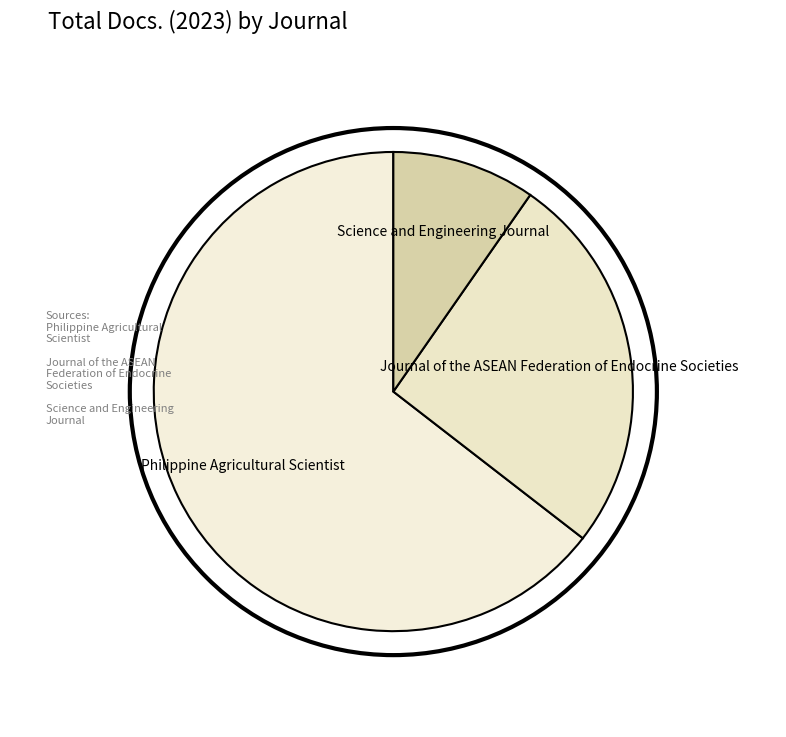

Is the sum of Philippine Agricultural Scientist and Science and Engineering Journal greater than half?

Yes